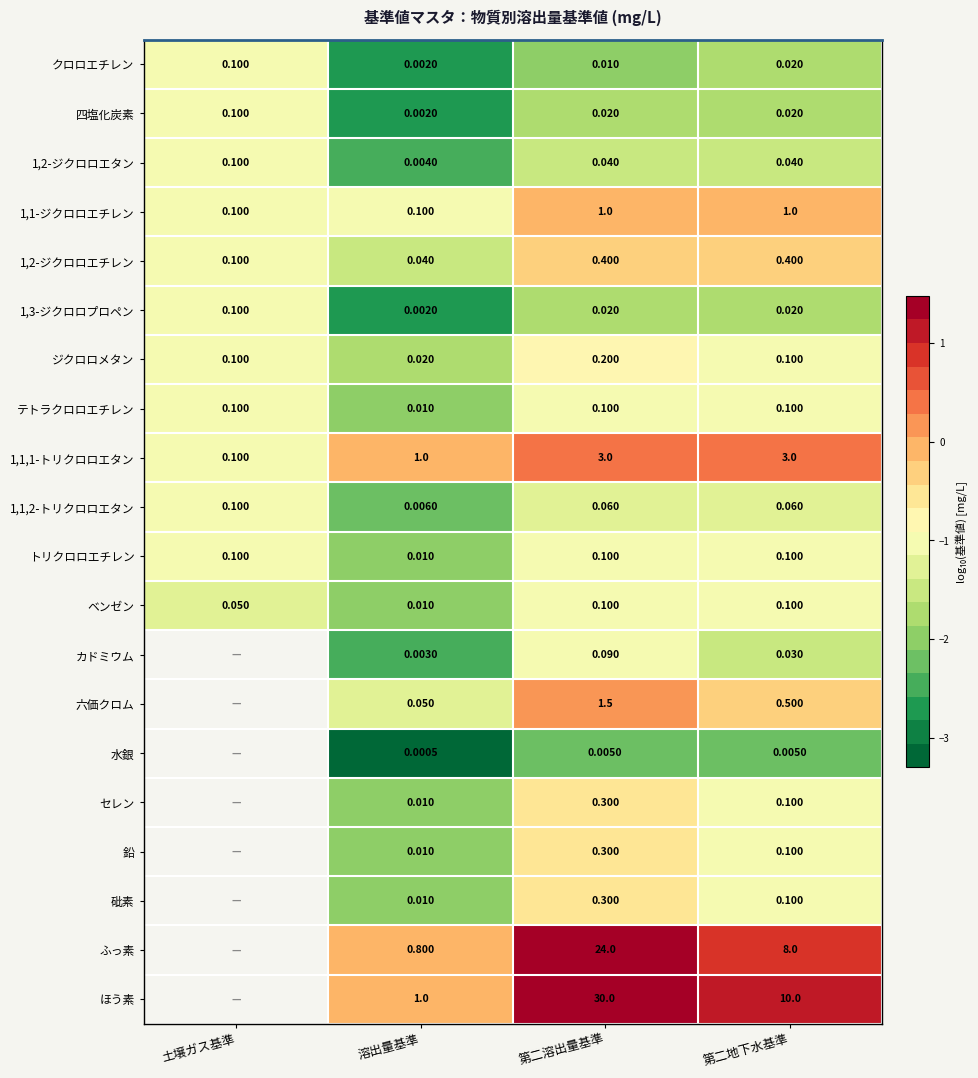

Is the value of ふっ素 at 第二溶出量基準 greater than the value of 鉛 at 第二地下水基準?

Yes